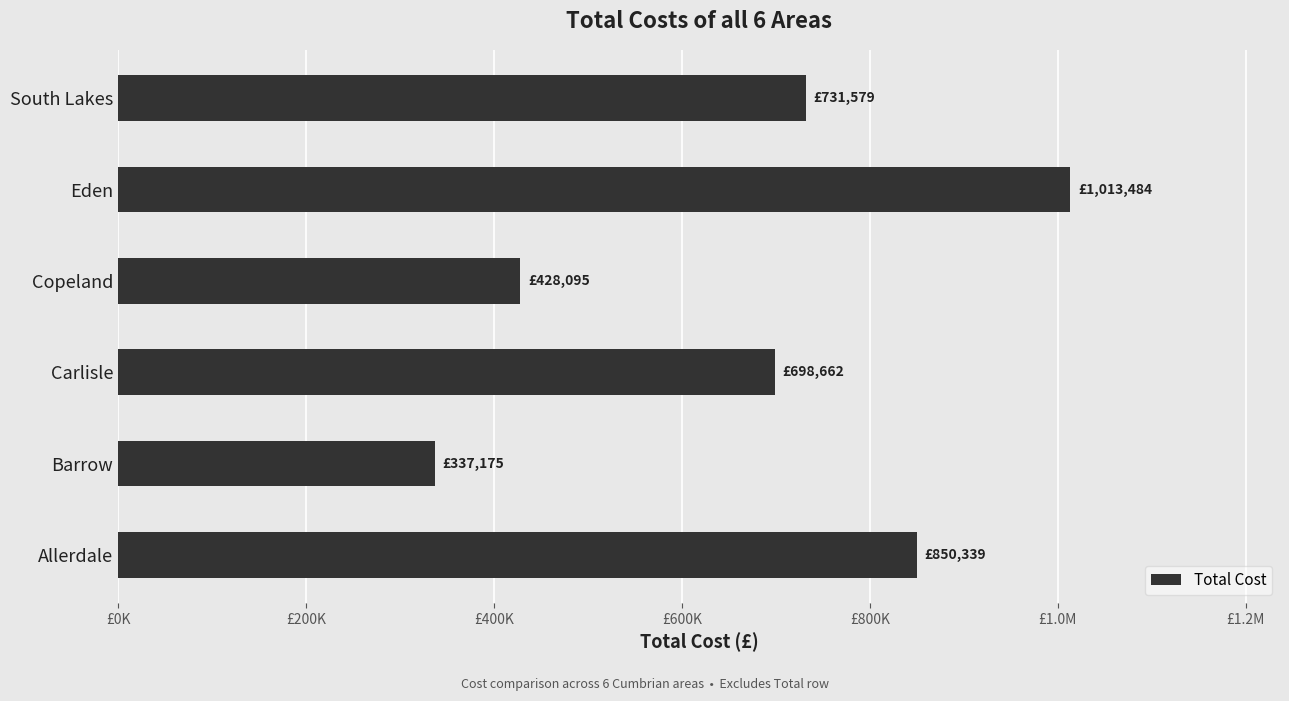

Does the chart contain any negative values?

No